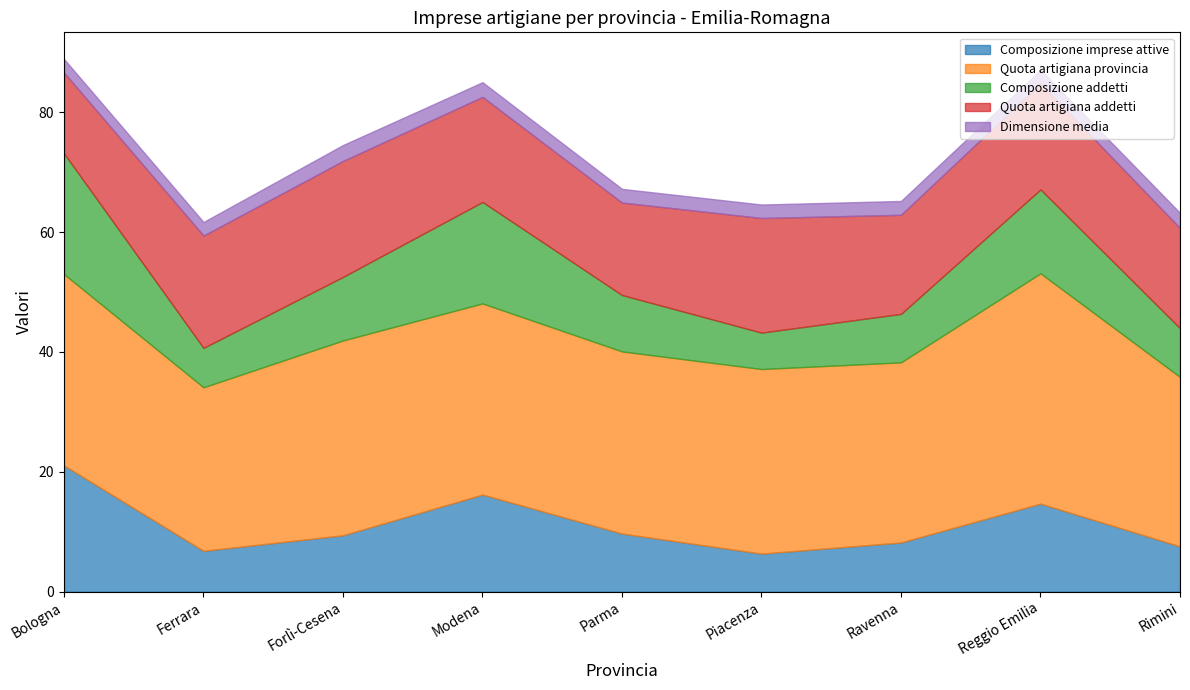

Is the value of Dimensione media at Modena greater than the value of Composizione imprese attive at Reggio Emilia?

No